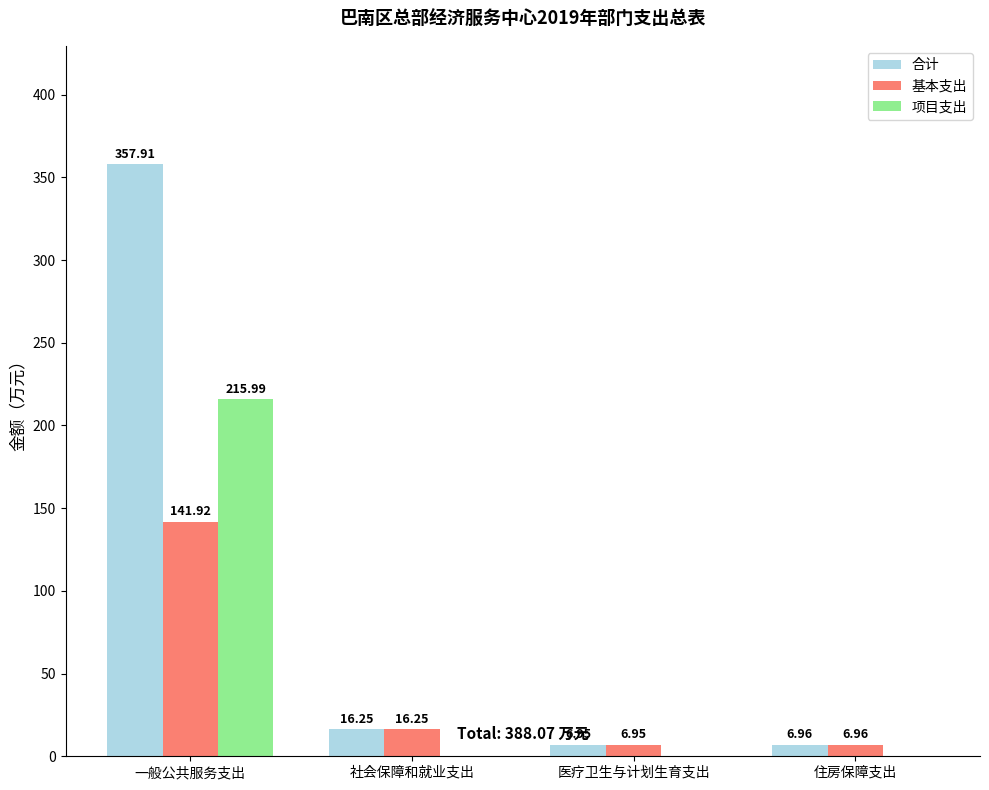

What is the sum of the 基本支出 values at 社会保障和就业支出 and 住房保障支出?

23.2